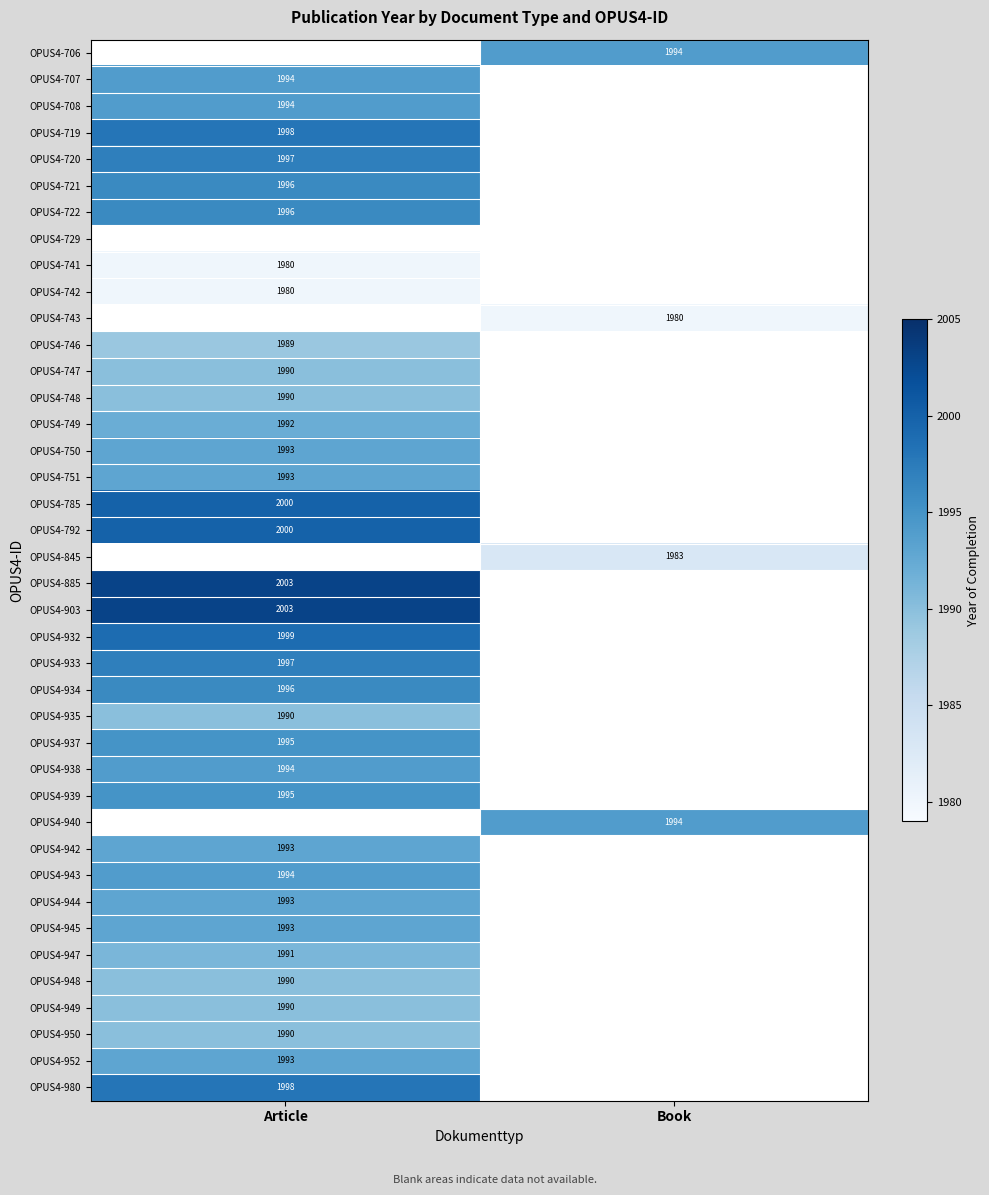

Count the number of data series in this chart.

40